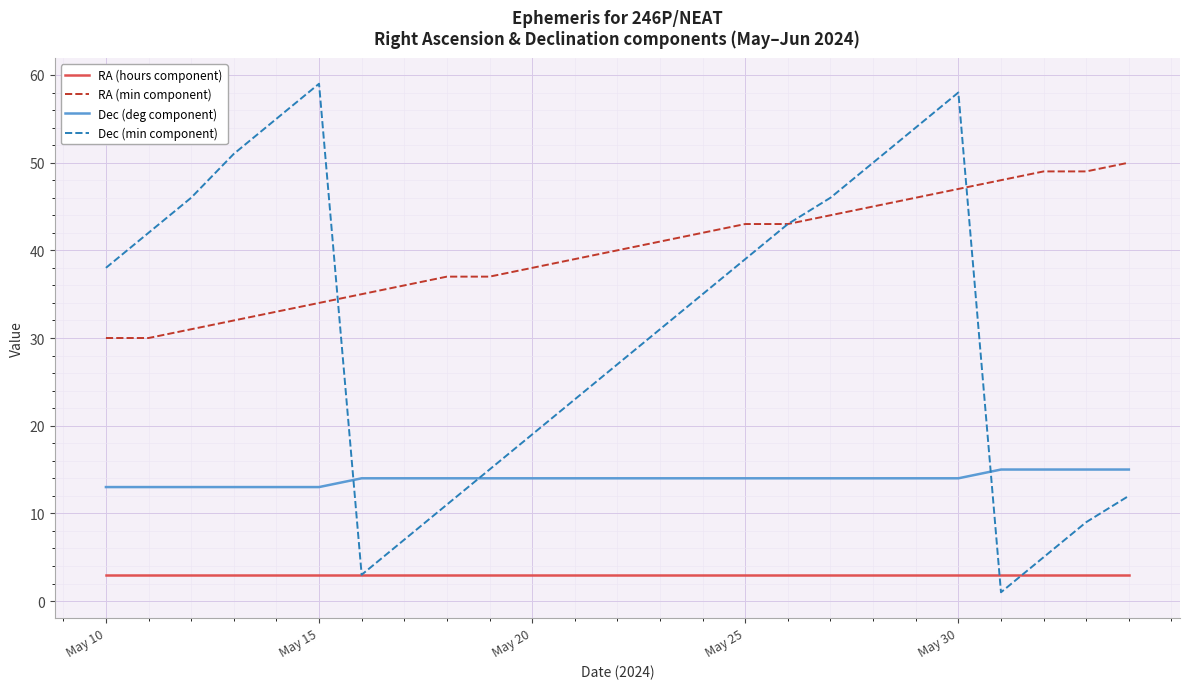

List the series in order of their peak value, highest first.

Dec (min component), RA (min component), Dec (deg component), RA (hours component)